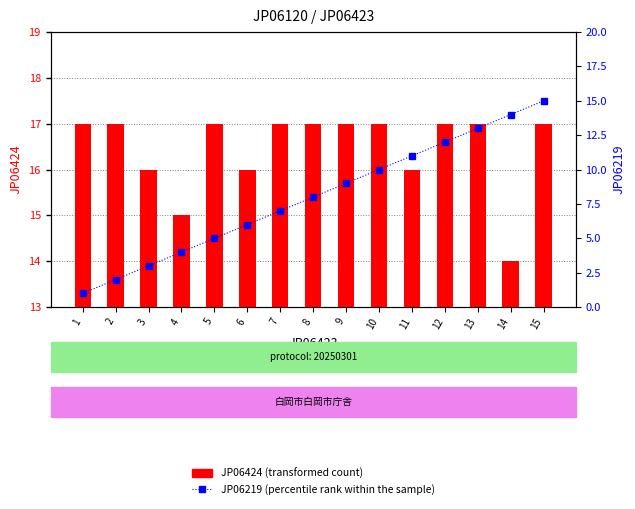

Rank the categories by JP06219 (percentile rank within the sample) value from lowest to highest.

1, 2, 3, 4, 5, 6, 7, 8, 9, 10, 11, 12, 13, 14, 15